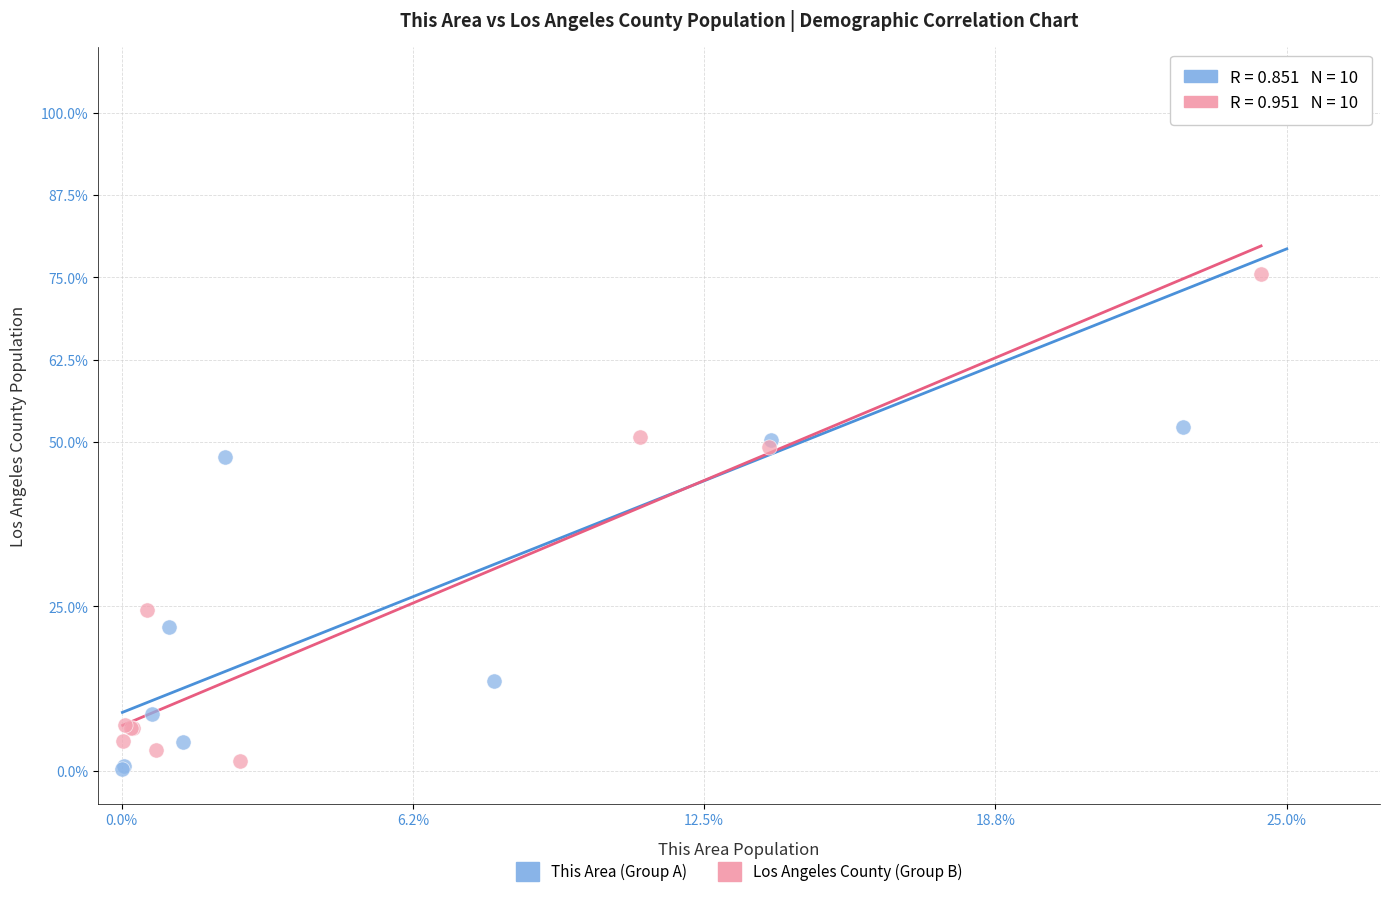

Which series has the largest Y range (max minus min)?

This Area (Group A)